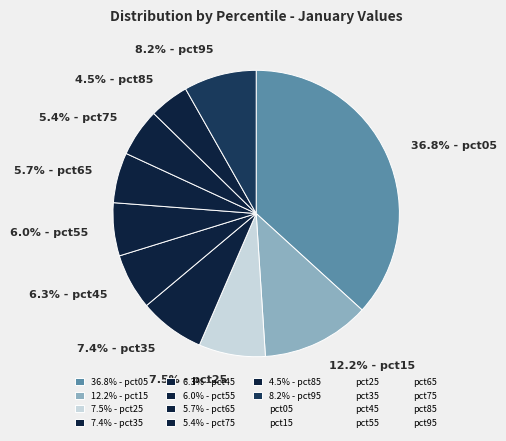

How many segments does this pie chart have?

10